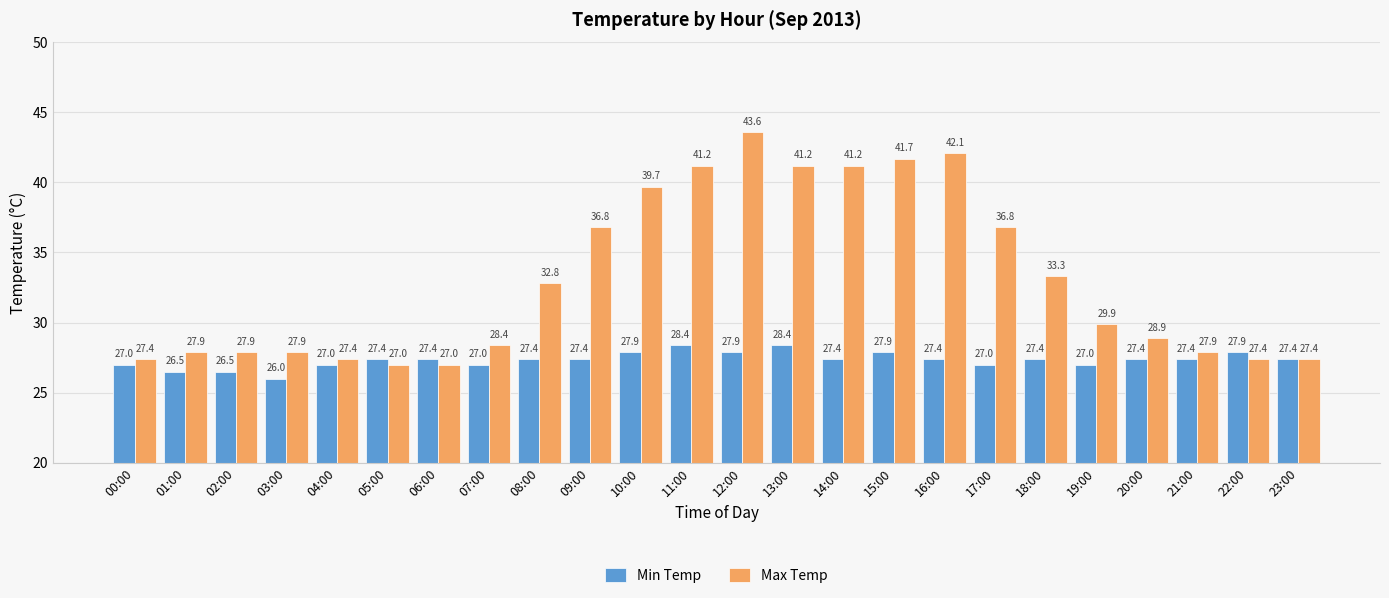

What is the spread (max minus min) of values at 15:00?

13.8